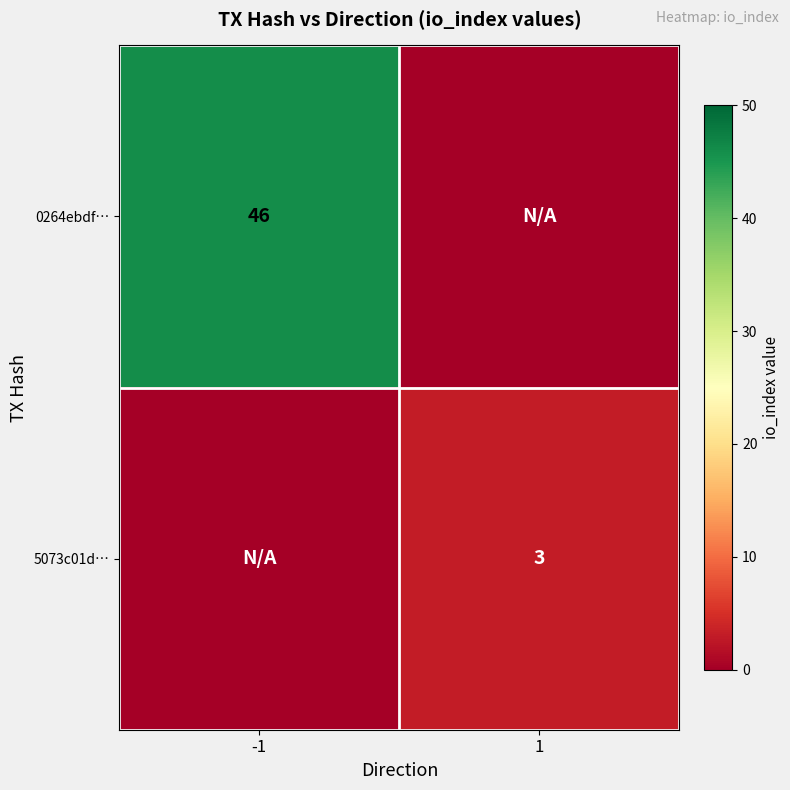

True or false: 0264ebdf… has a value of 29 at -1.

False